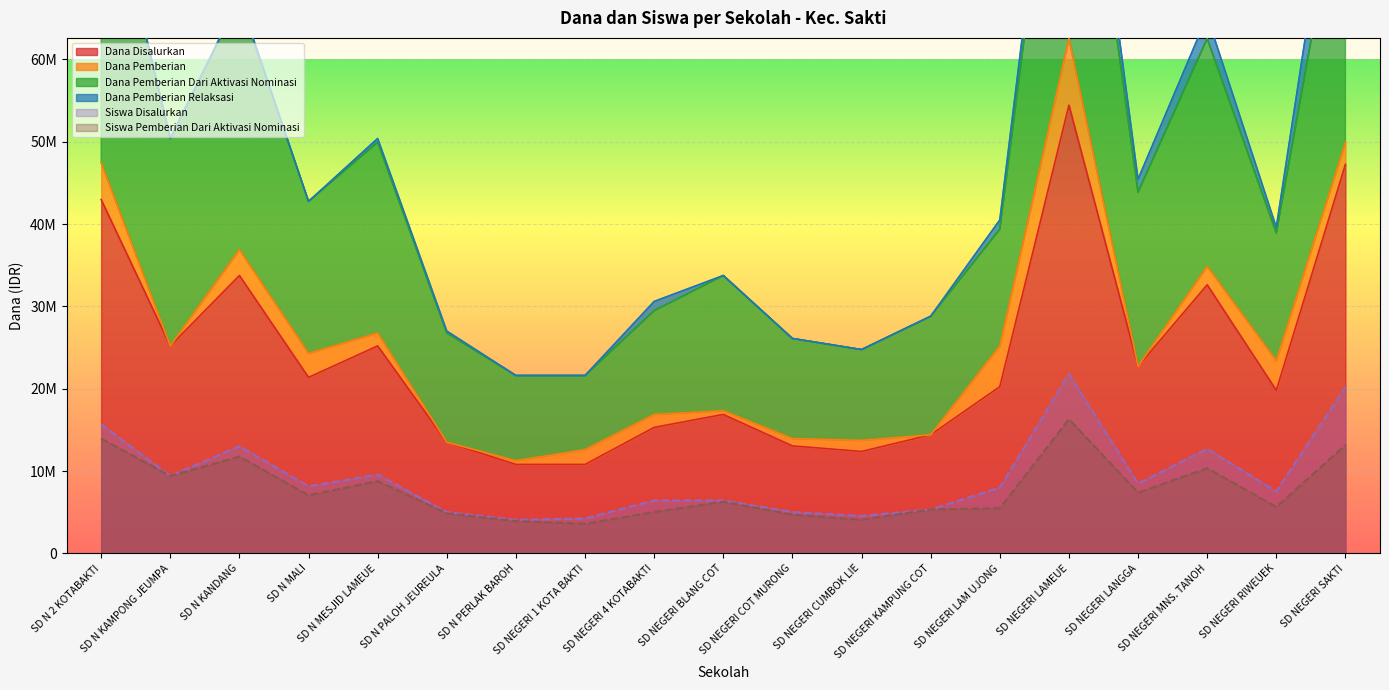

What is the label of the 17th point from the left?

SD NEGERI MNS. TANOH